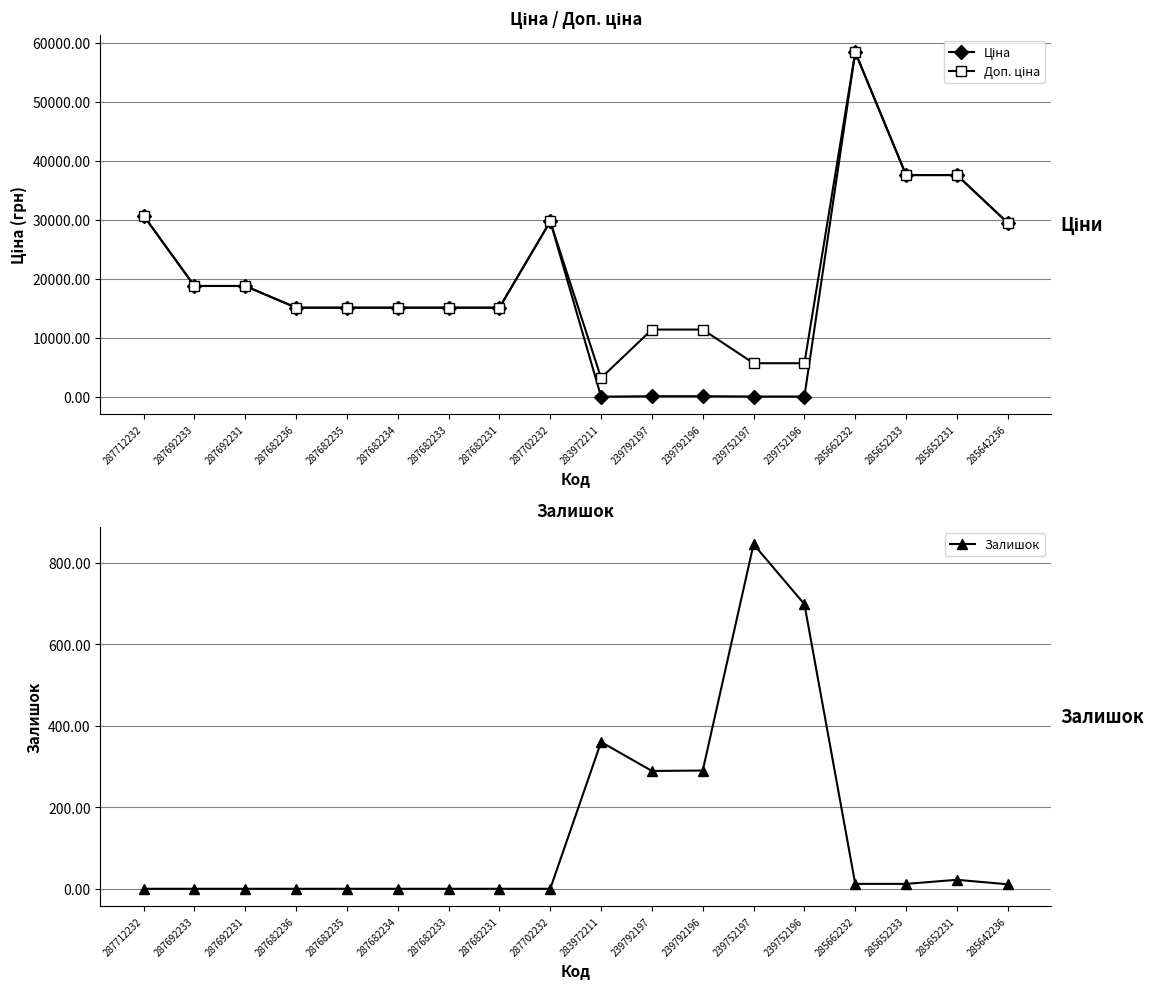

At 287712232, list the series in order from smallest to largest.

Залишок, Ціна, Доп. ціна